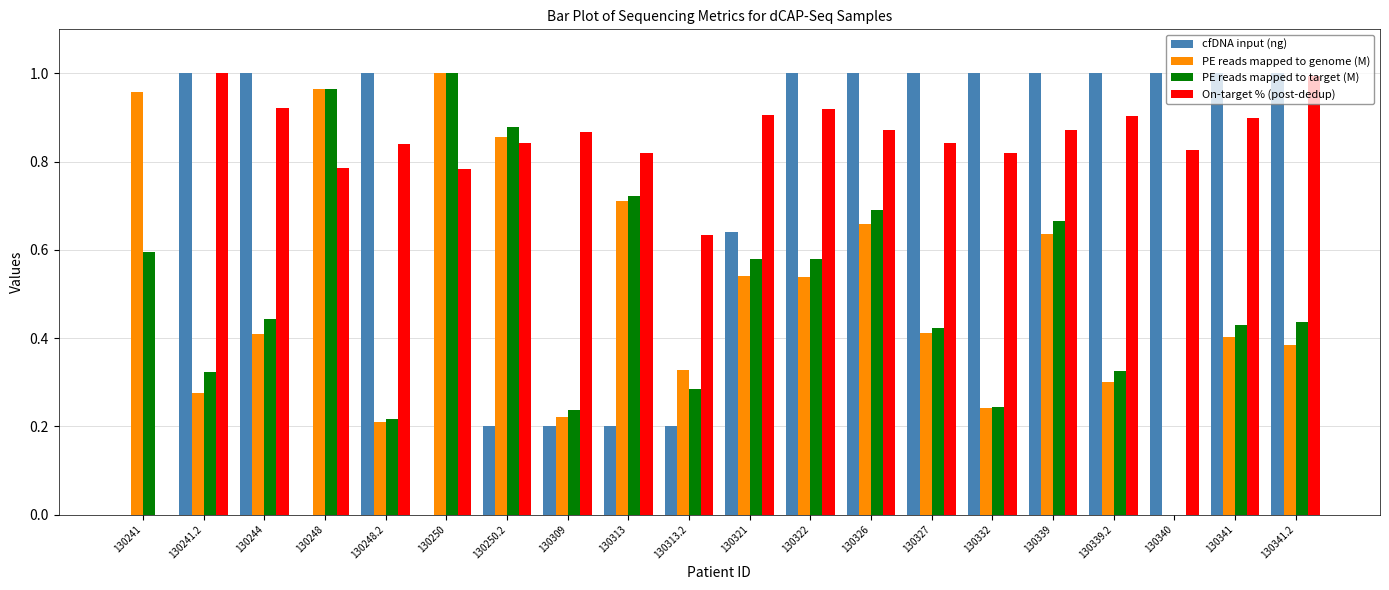

Is it true that On-target % (post-dedup) equals 0.3 at 130248?

False